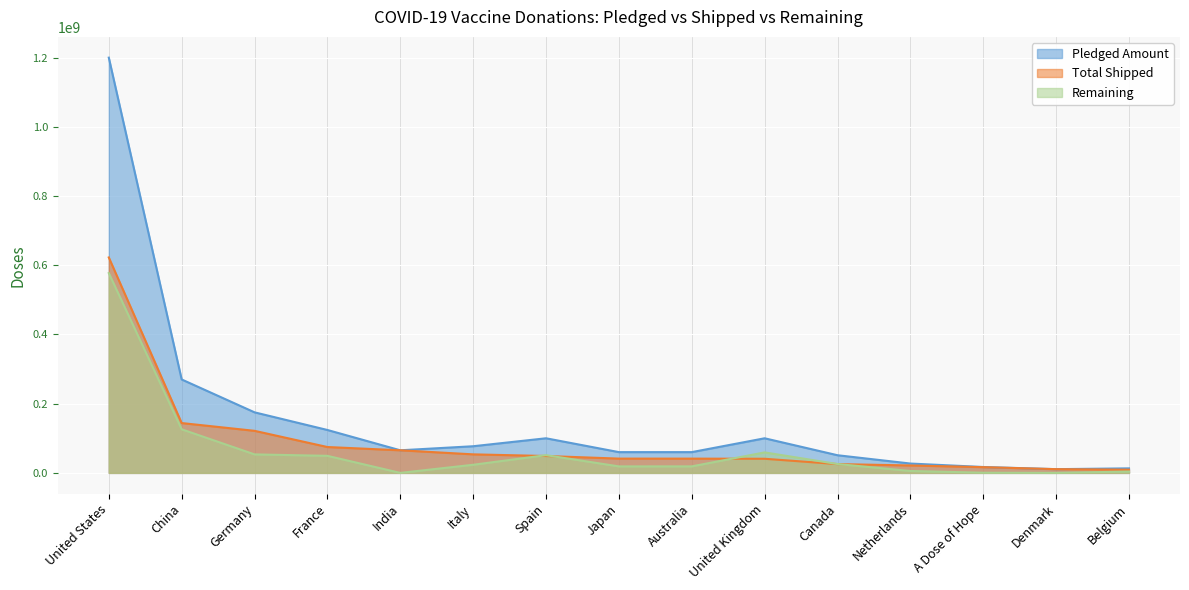

What is the difference between the highest and lowest values at China?

144000000